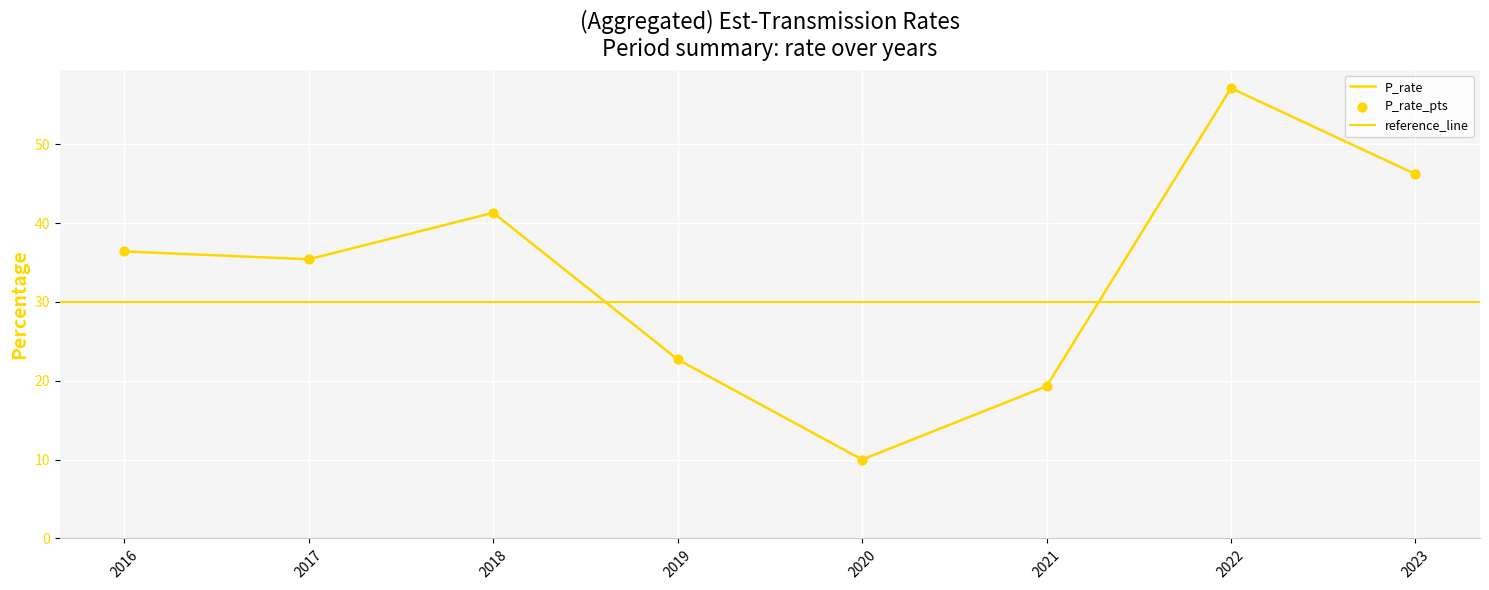

What is the change in value from 2017 to 2022?

+21.7